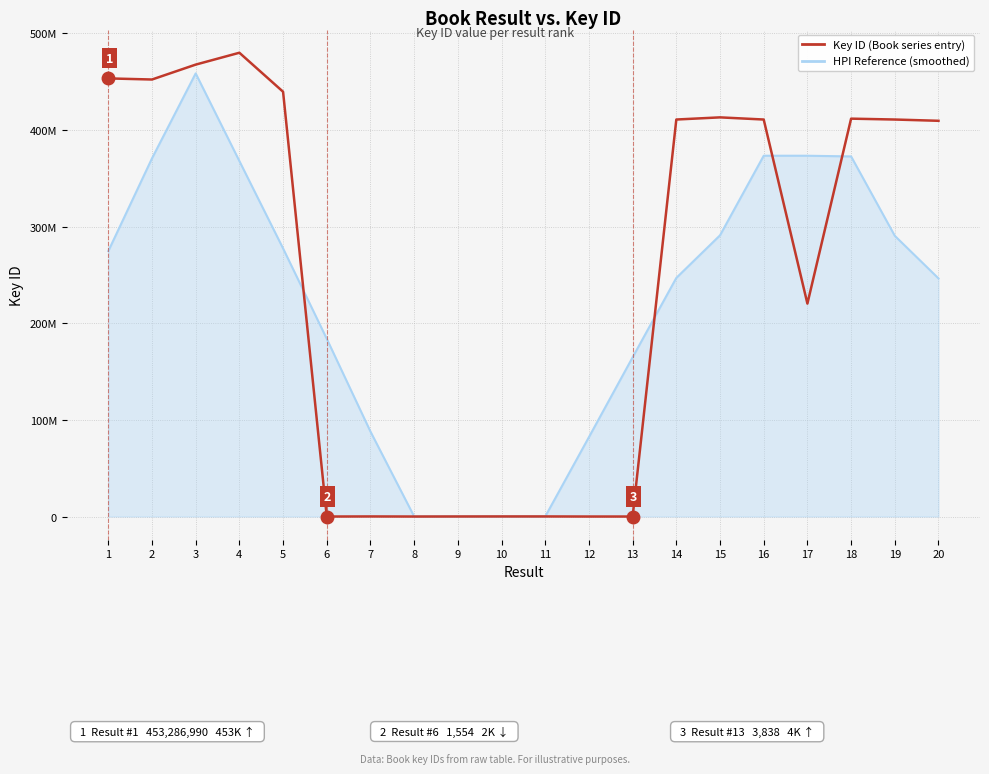

What are all the series names shown in the legend?

Key ID (Book series entry), HPI Reference (smoothed)